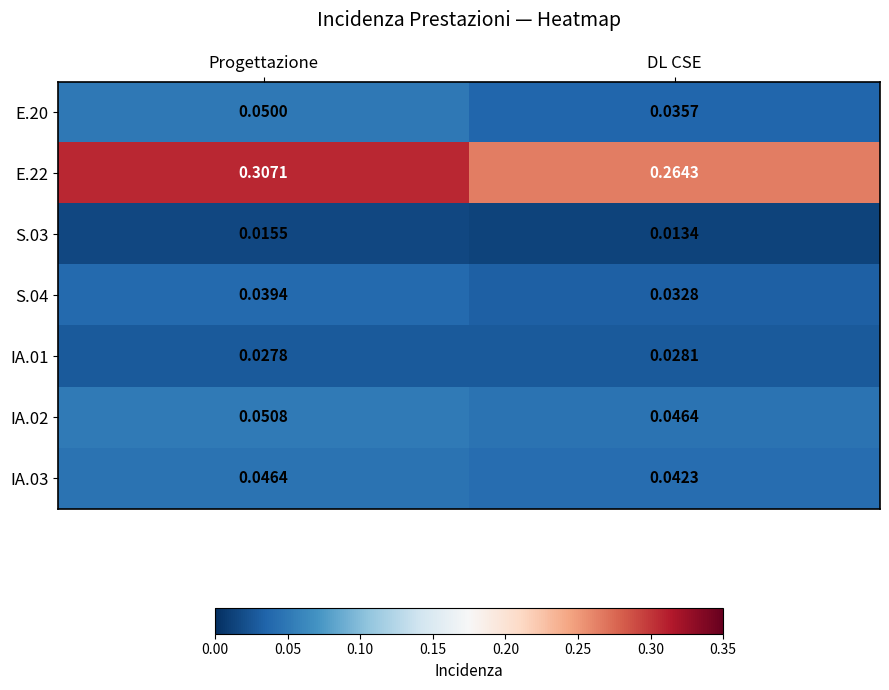

At which label is IA.01 closest to 0?

Progettazione